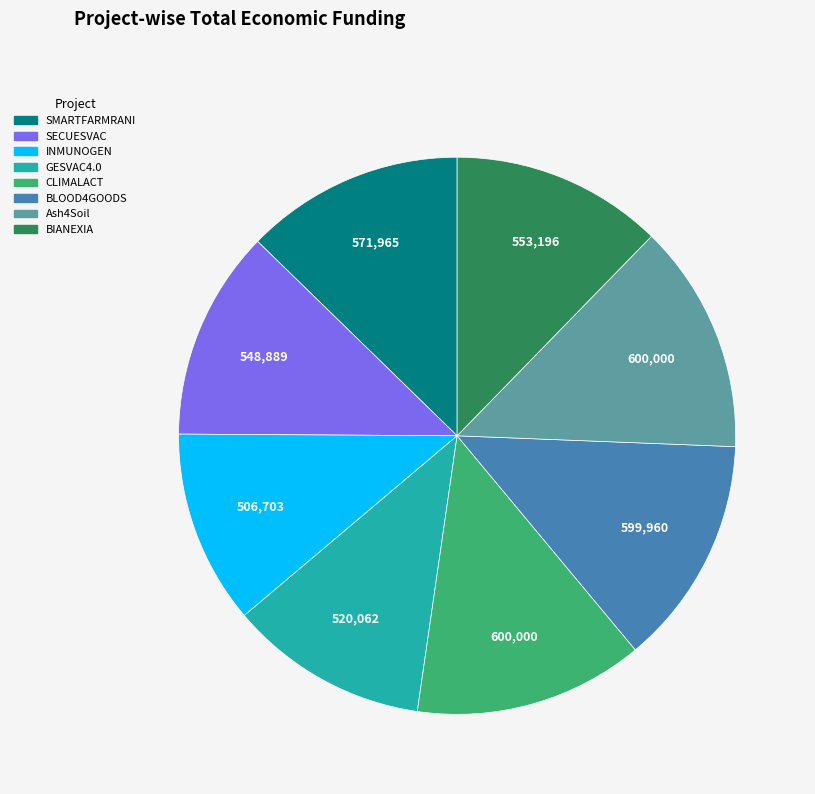

Combined, do BLOOD4GOODS and GESVAC4.0 account for over 50%?

No